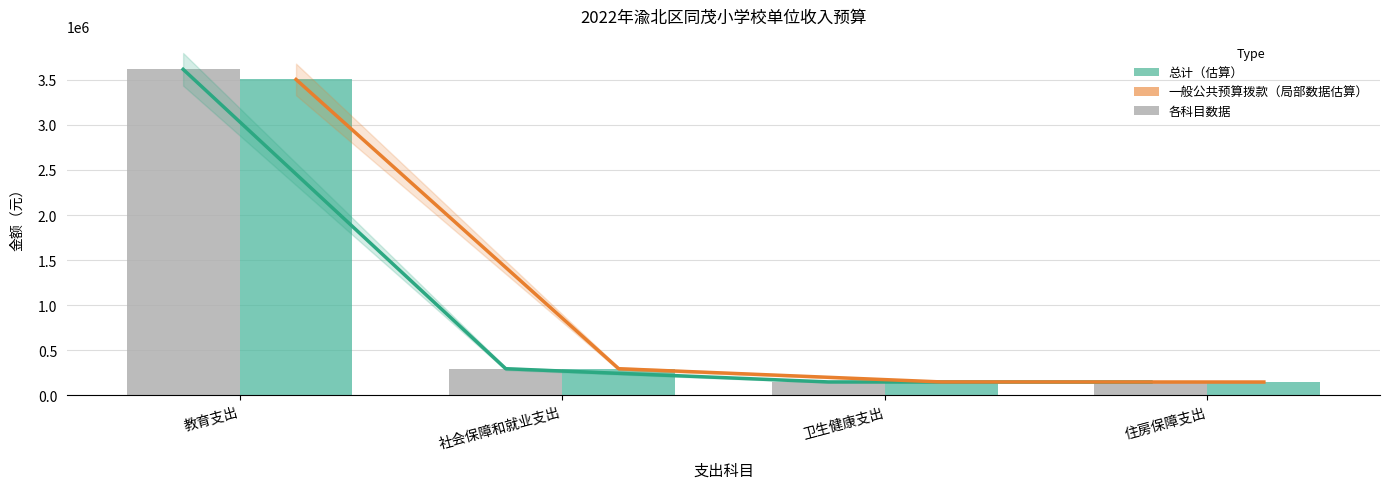

Where is 一般公共预算拨款收入 nearest to the value 1825642?

社会保障和就业支出